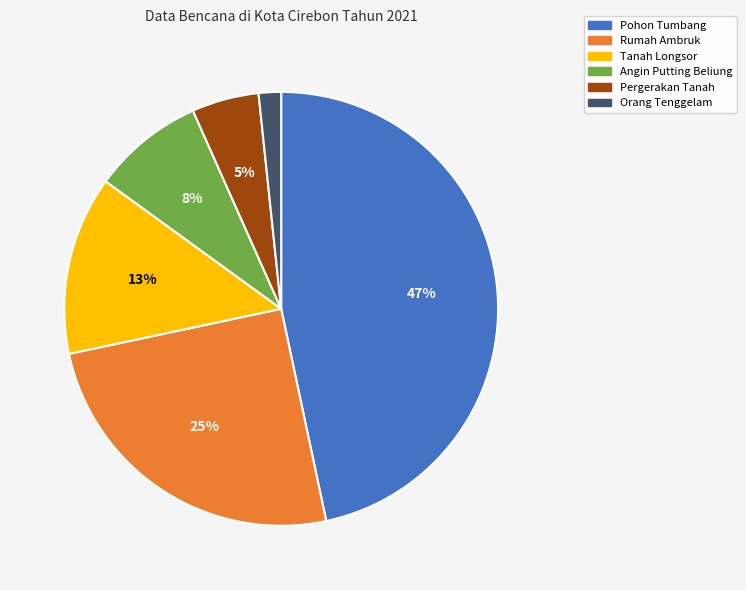

What percentage is the Pohon Tumbang slice, to the nearest percent?

47%